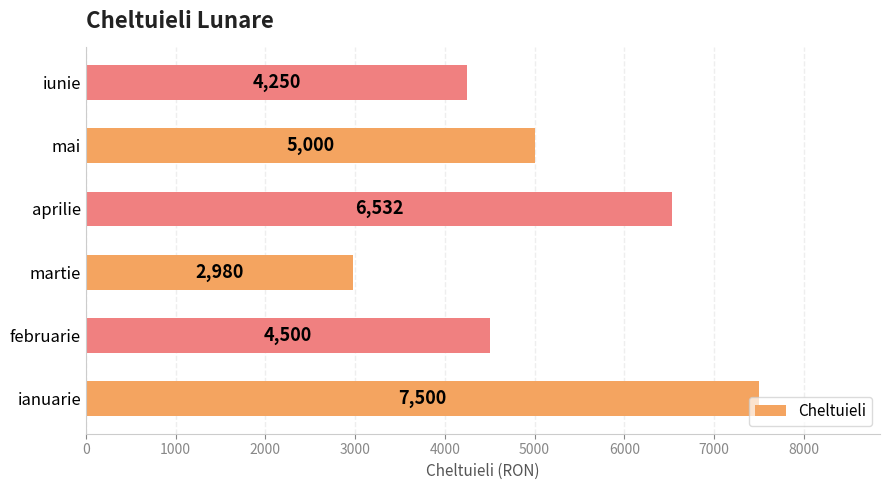

The value at iunie is 6169. True or false?

False